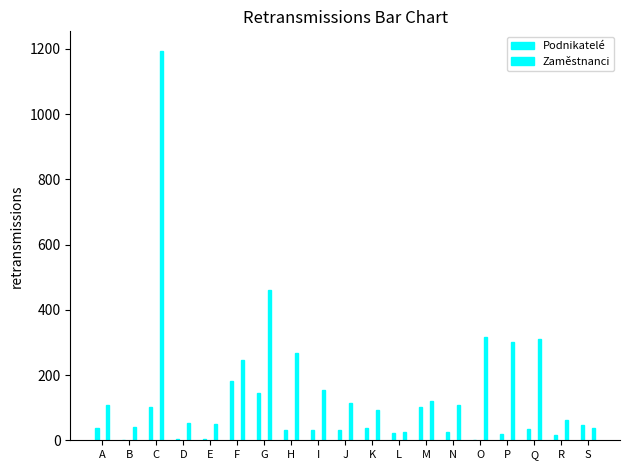

At which label does Zaměstnanci first exceed 113?

C